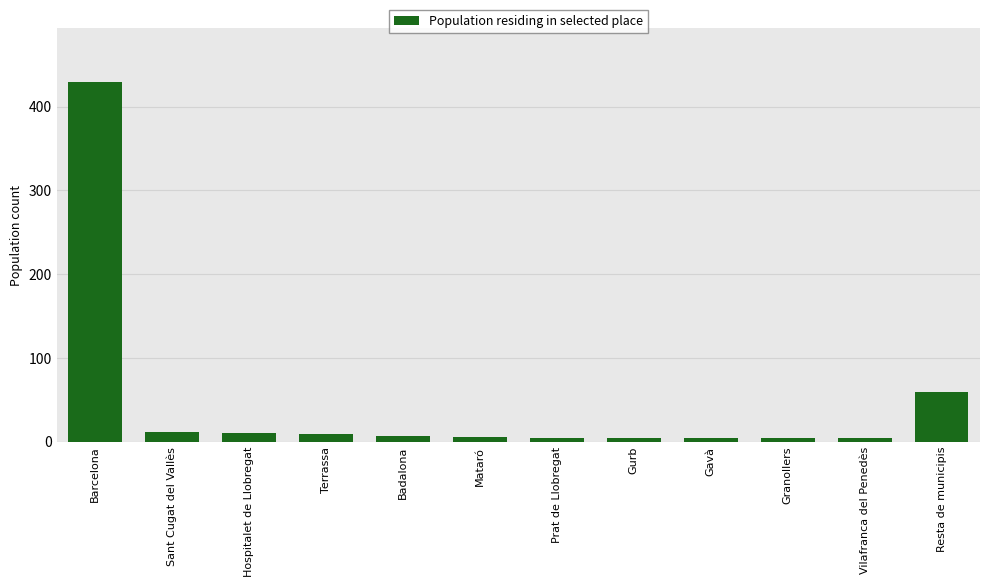

The chart shows a value of 4 at Gurb. True or false?

True